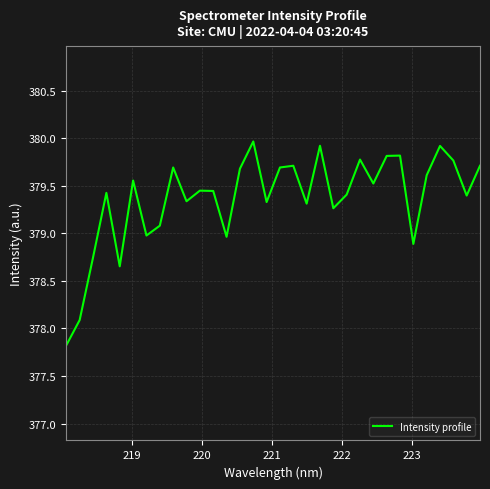

What is the greatest value displayed?

380.0